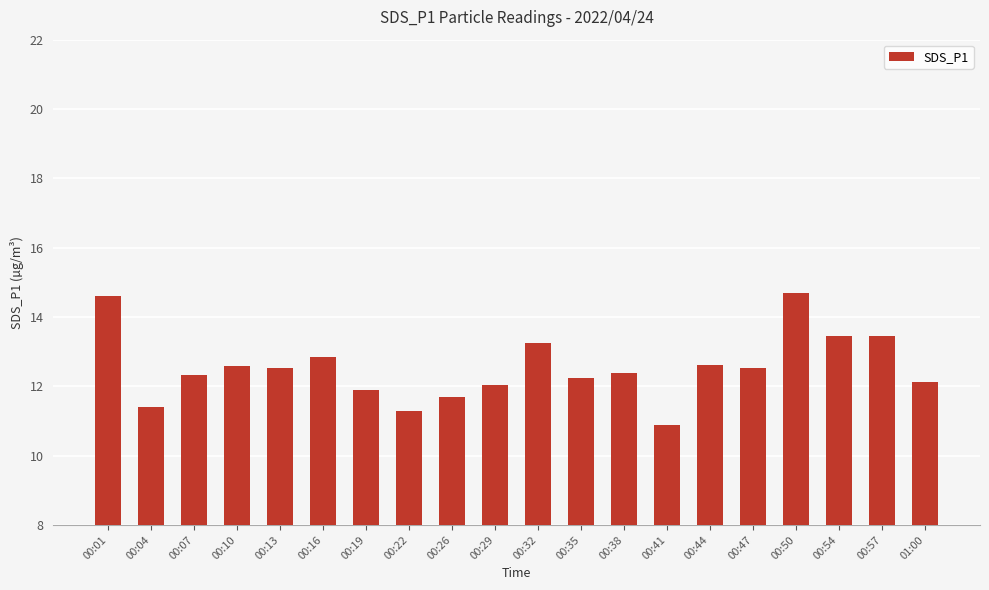

What is the average value?

12.5